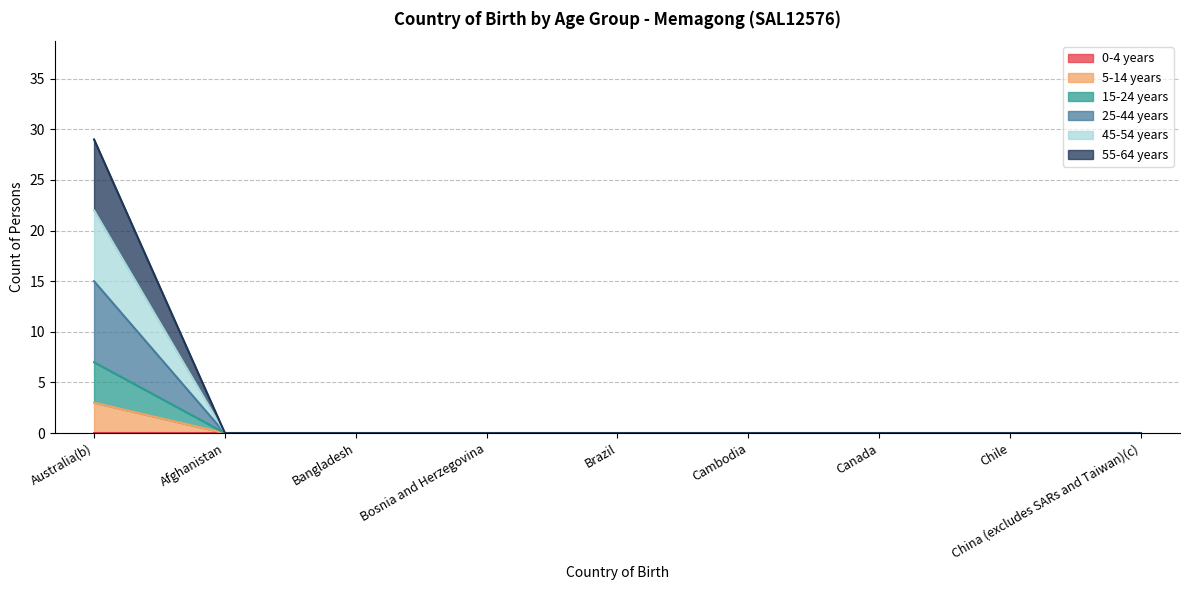

At which category does the chart reach its peak across all series?

Australia(b)